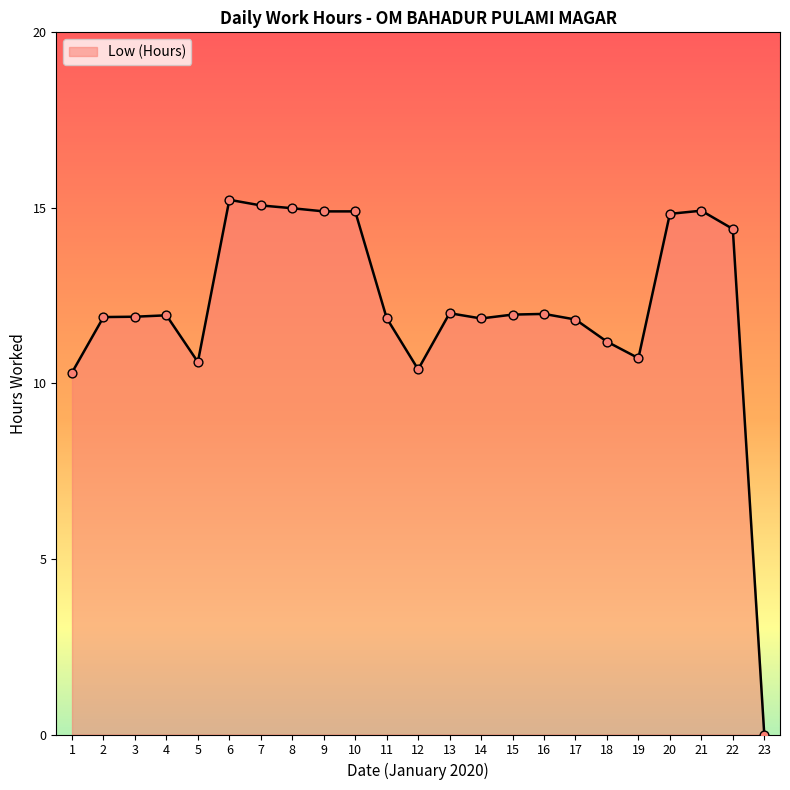

What is the ratio of the value at 20 to the value at 1?

1.4